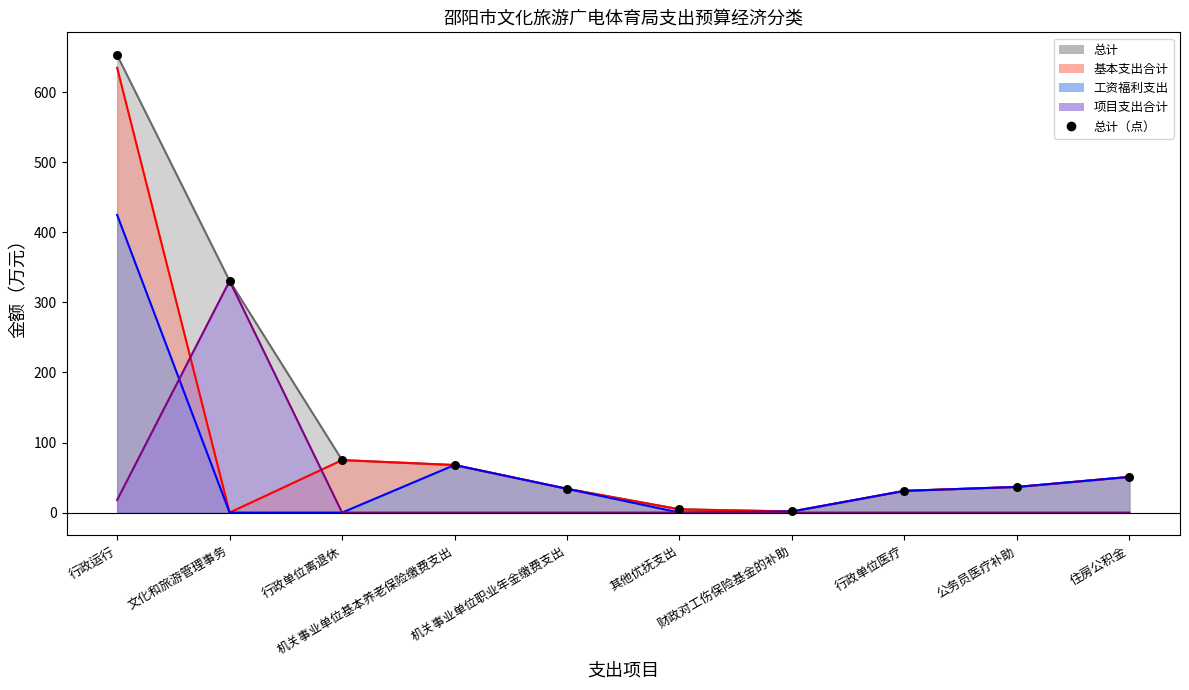

Which series reaches the minimum Y coordinate?

基本支出合计